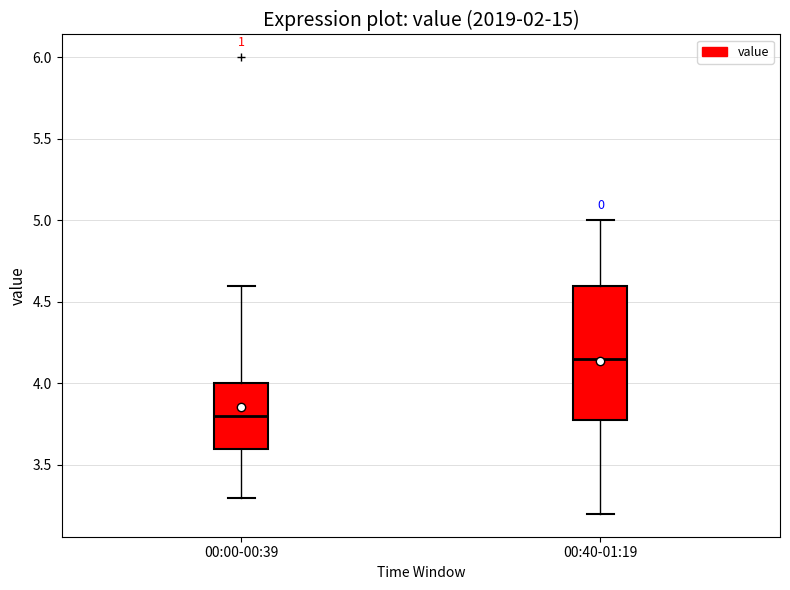

Reading left to right, transcribe this box plot: for each box, give where its median line is, the range the box spans, and where its two whiskers end, as read against the y-axis. The values are not printed on the chart, so give them approximately, as read against the axis.

00:00-00:39: median 3.80, box 3.60 to 4.00, whiskers 3.30 to 4.60
00:40-01:19: median 4.15, box 3.80 to 4.60, whiskers 3.20 to 5.00